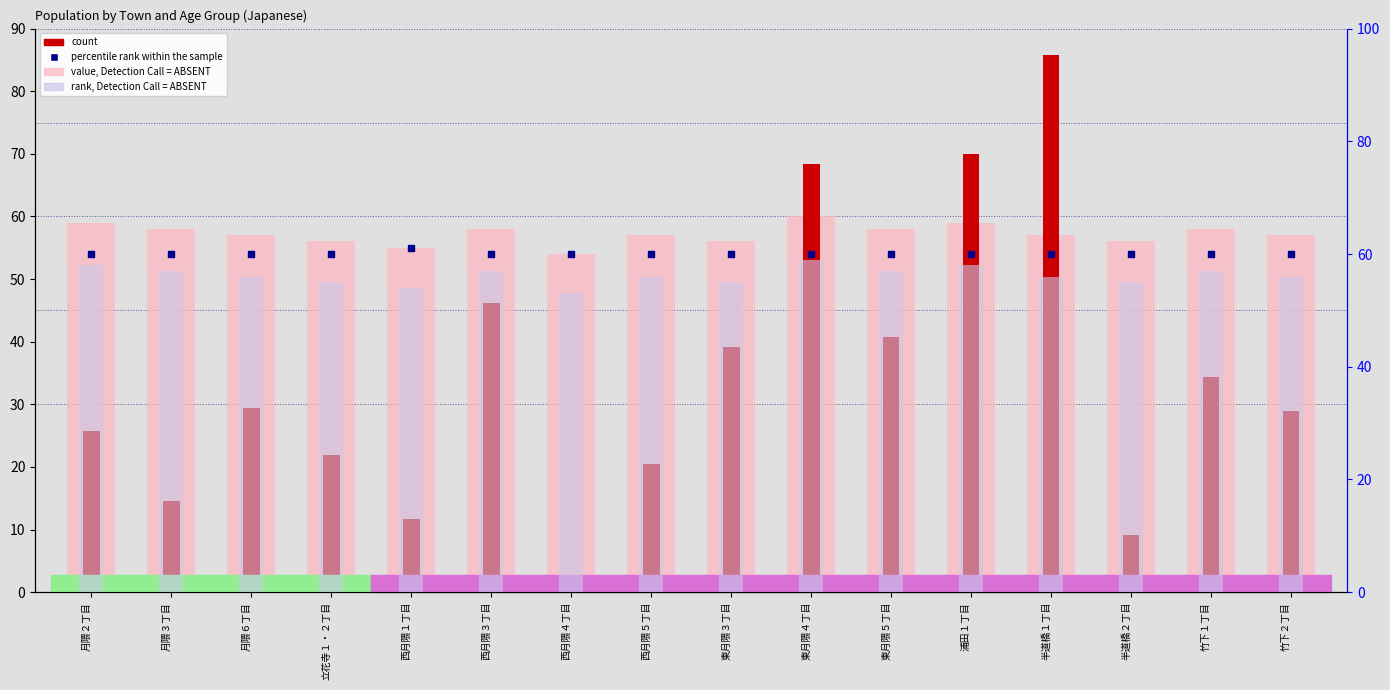

Is the value of percentile rank within the sample at 月隈３丁目 greater than the value of value, Detection Call = ABSENT at 東月隈５丁目?

Yes